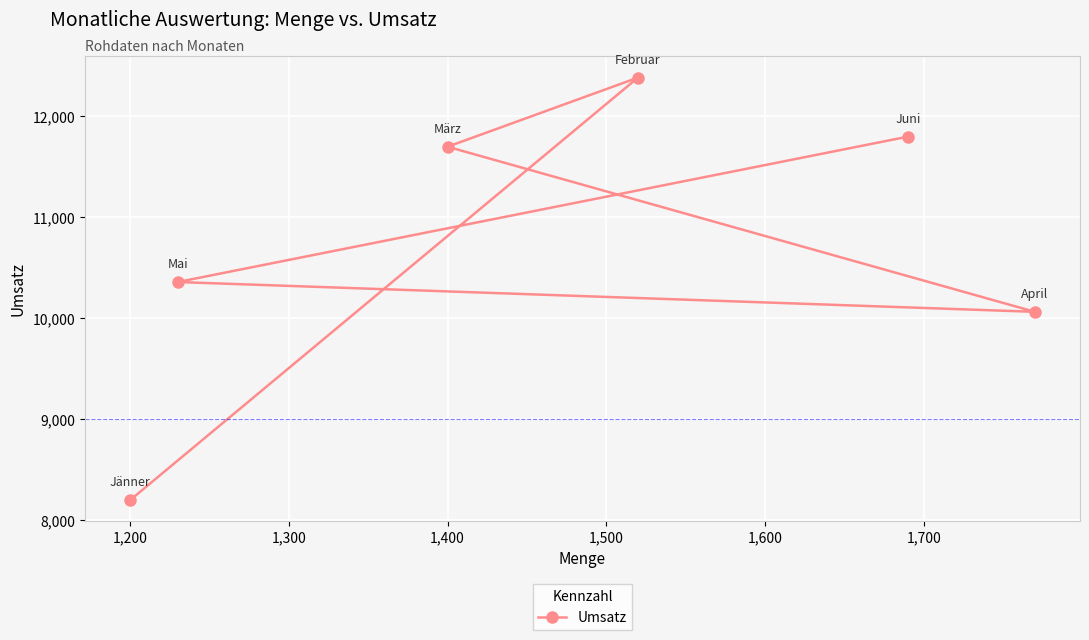

How many lines are shown in the chart?

1